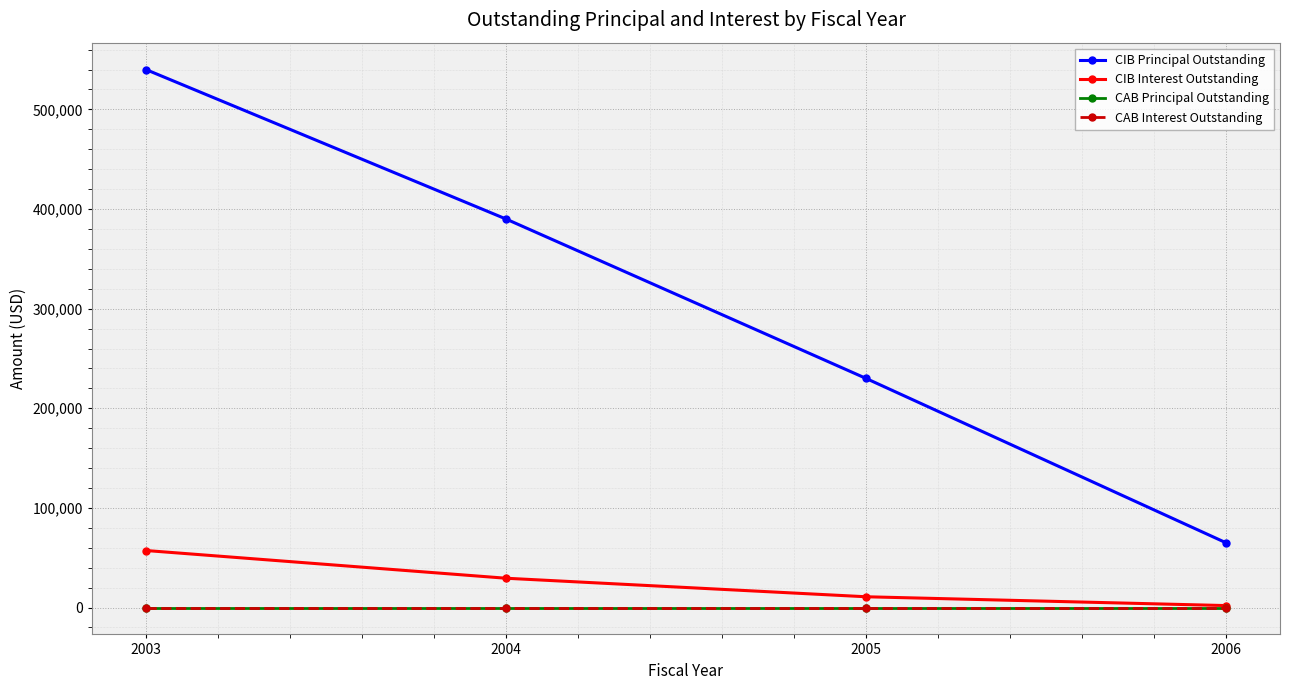

Which label corresponds to the smallest value in the chart?

2003